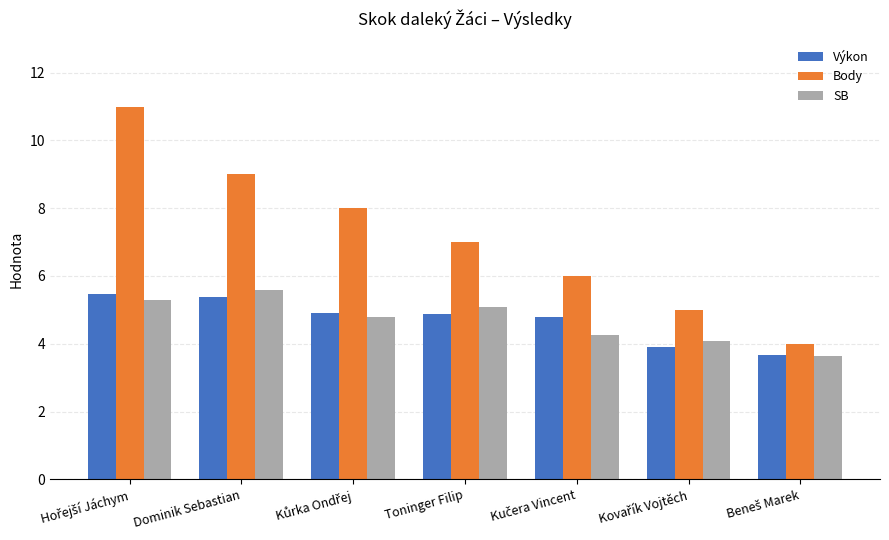

How many bars are there in total?

21